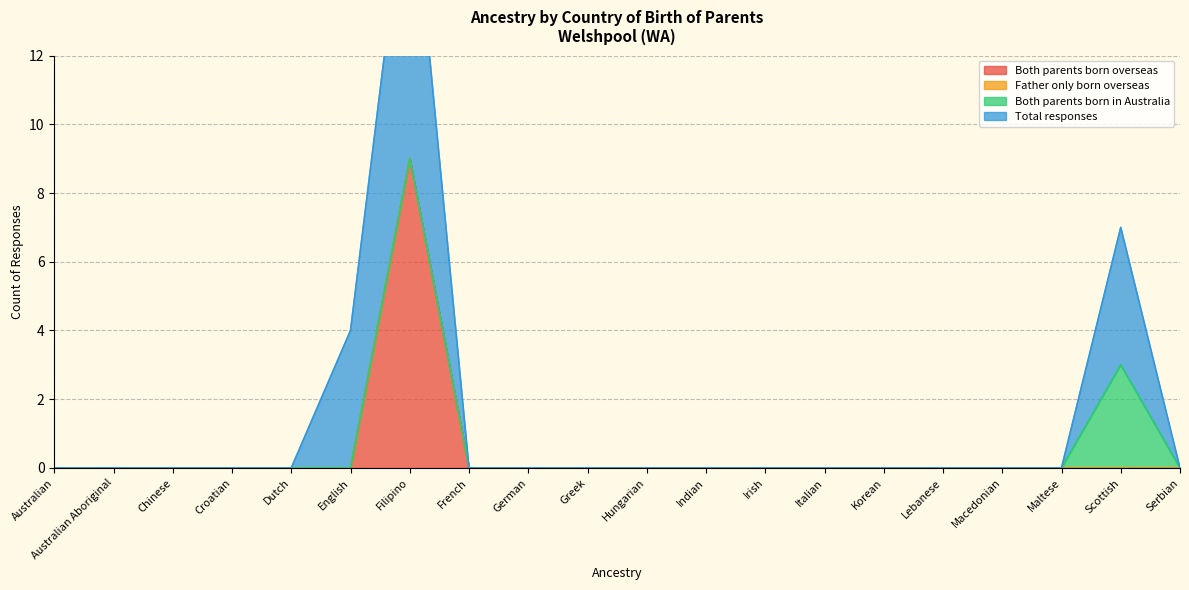

What value does the Both parents born overseas series have at Filipino?

9